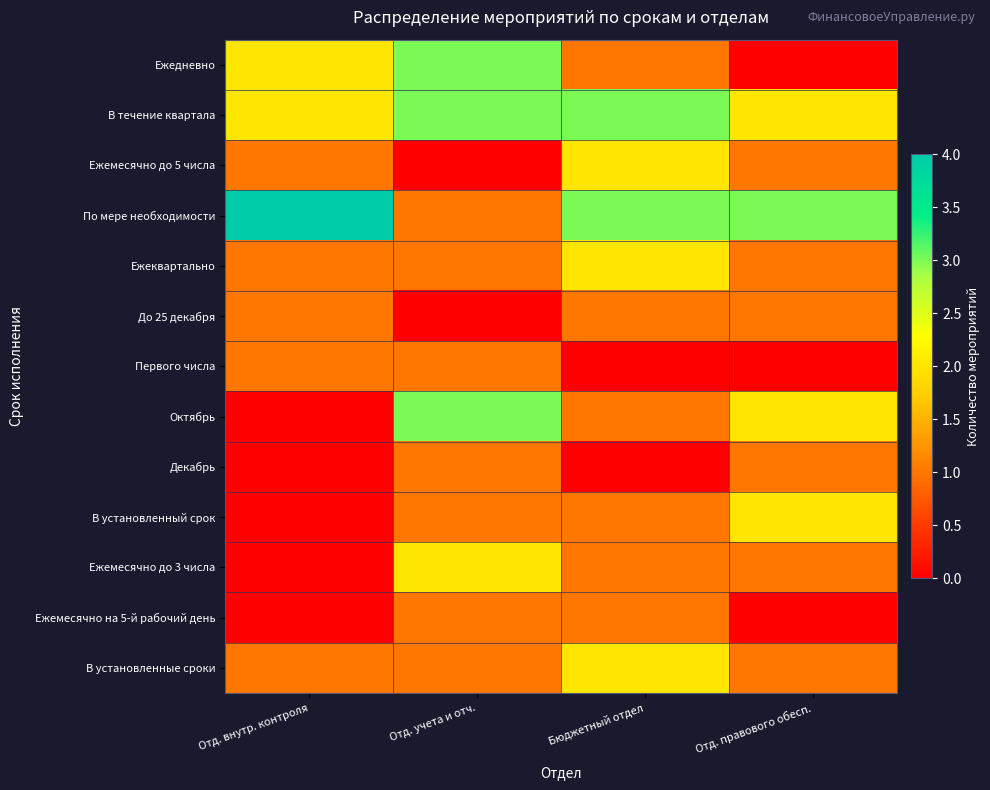

At which category is the sum across all series the highest?

Отд. учета и отч.